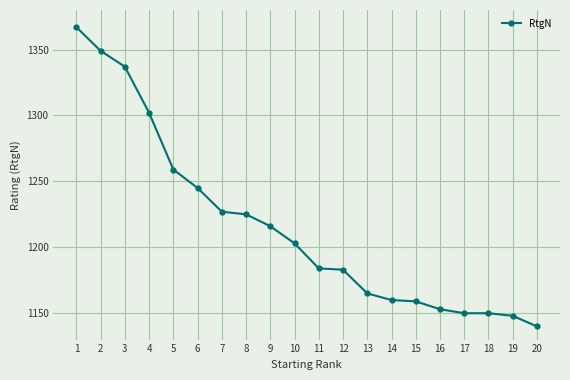

Reading left to right, transcribe all the data shown in this chart.

1367	1349	1337	1302	1259	1245	1227	1225	1216	1203	1184	1183	1165	1160	1159	1153	1150	1150	1148	1140